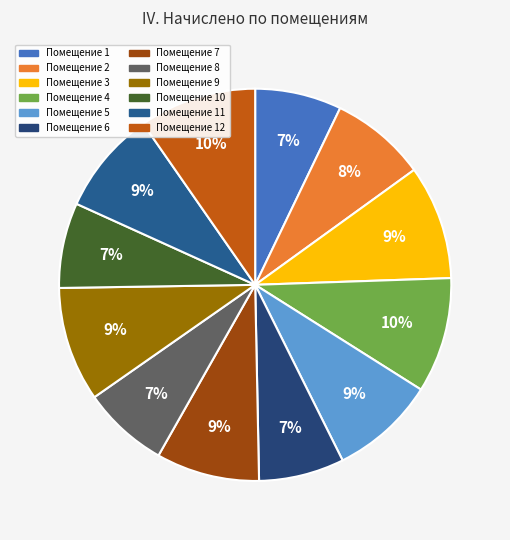

Does any single category account for the majority?

No